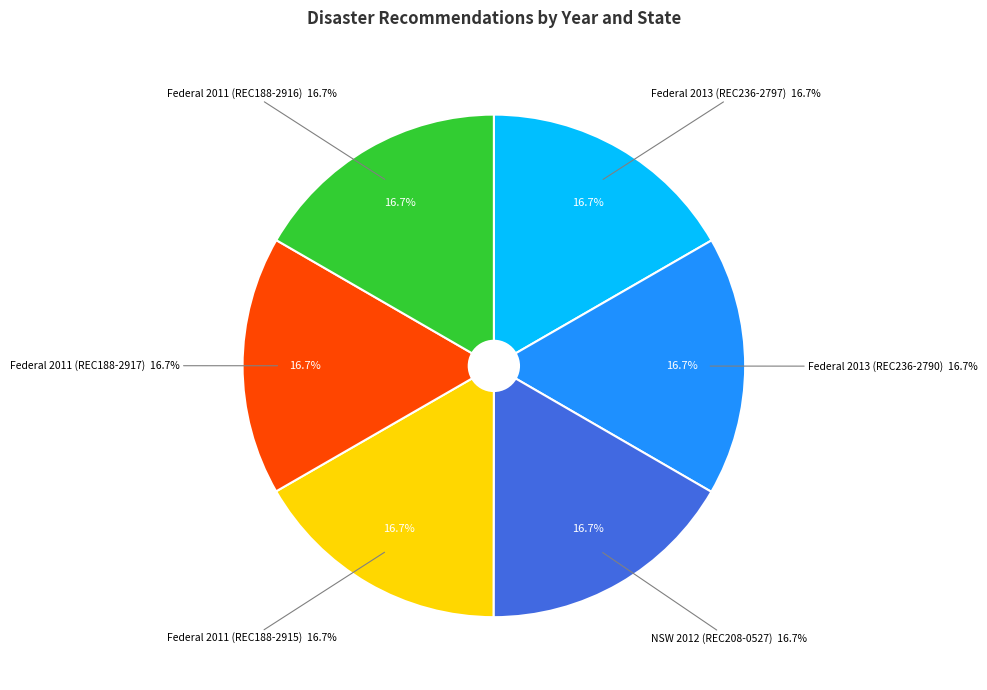

To the nearest percent, what is the average slice percentage?

17%